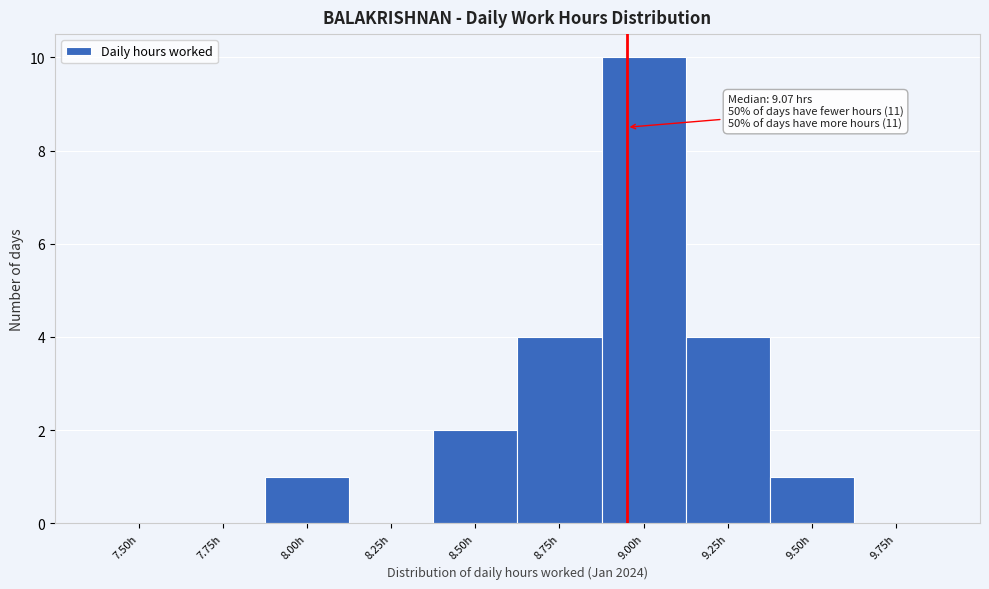

Reading left to right, list all the values displayed in this chart.

7.50h=0	7.75h=0	8.00h=1	8.25h=0	8.50h=2	8.75h=4	9.00h=10	9.25h=4	9.50h=1	9.75h=0